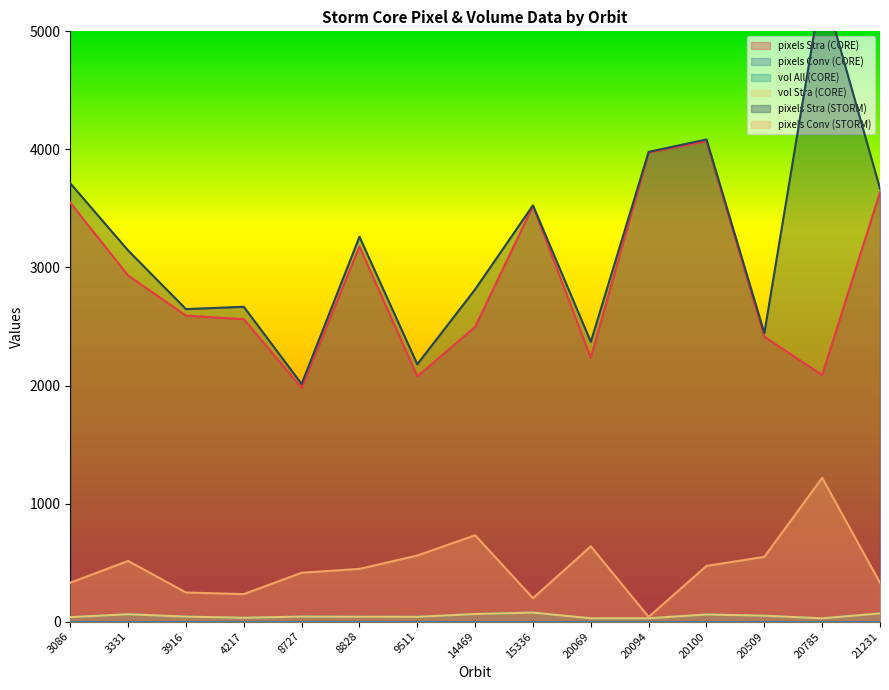

What is the maximum value shown in the chart?

5398.0